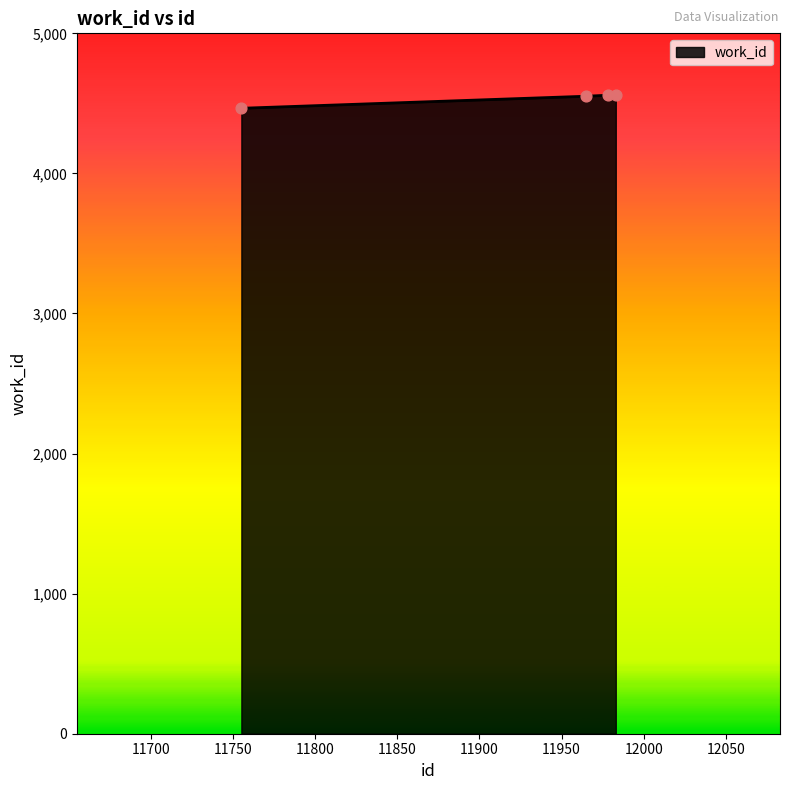

What is the minimum value shown in the chart?

4465